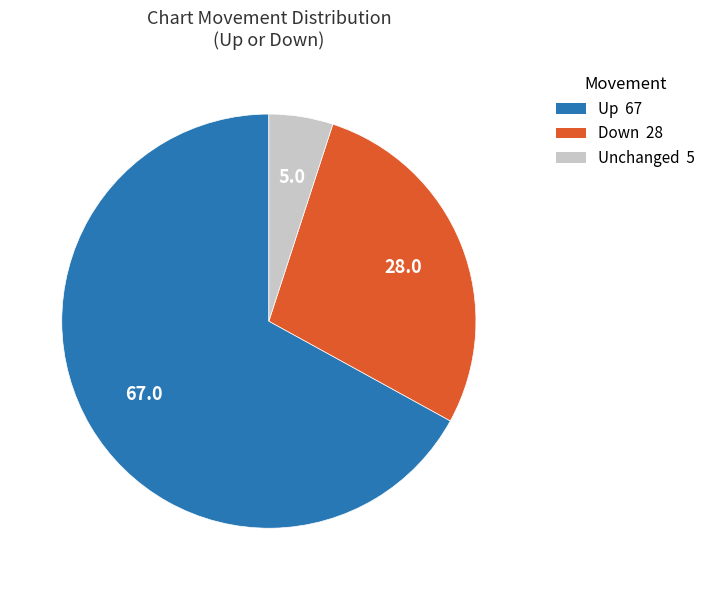

Is there a majority slice in this chart?

Yes